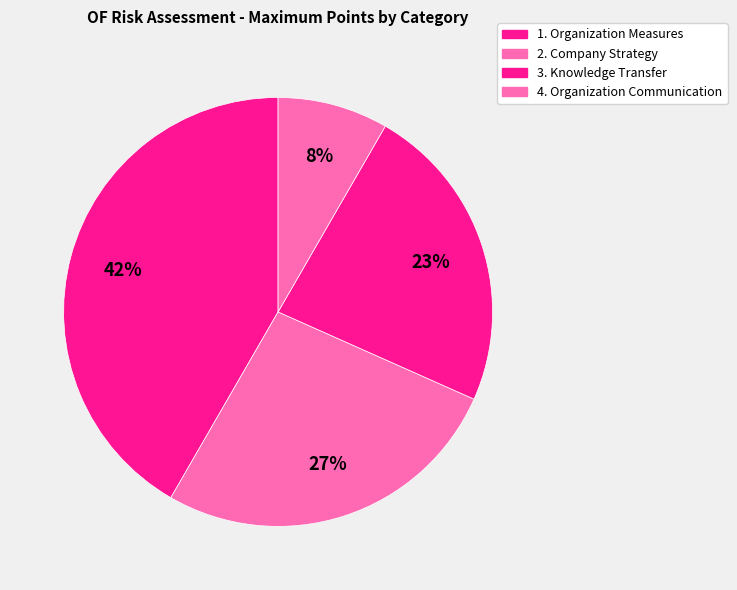

Rank the categories by value from highest to lowest.

1. Organization Measures, 2. Company Strategy, 3. Knowledge Transfer, 4. Organization Communication